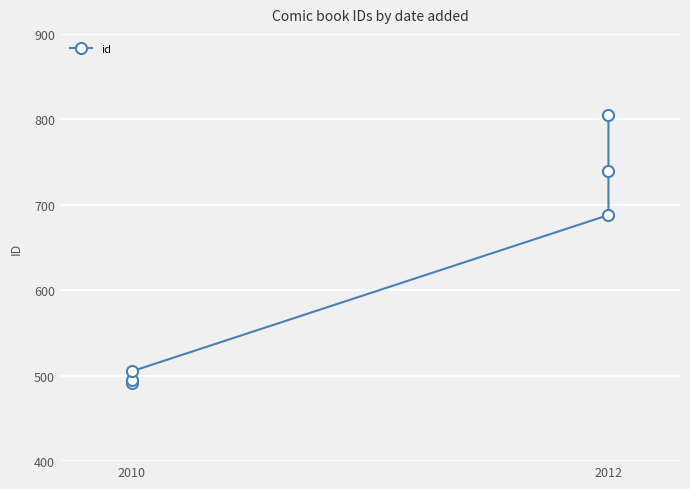

Between 2010 and 2012, which is larger?

2012